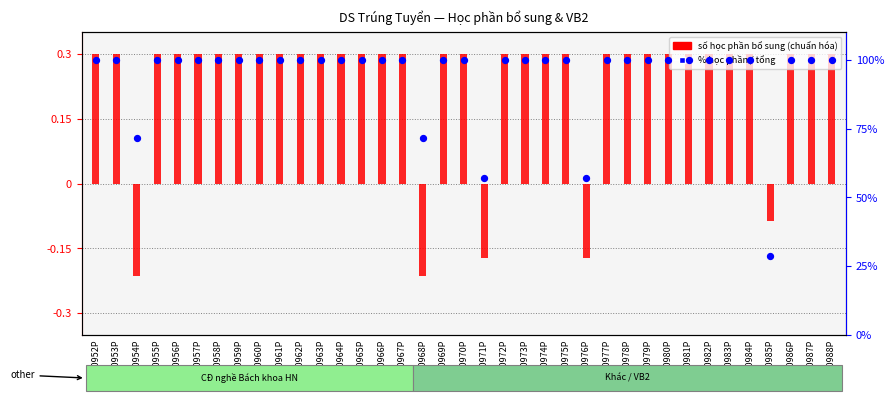

At how many categories does at least one series exceed 64?

34